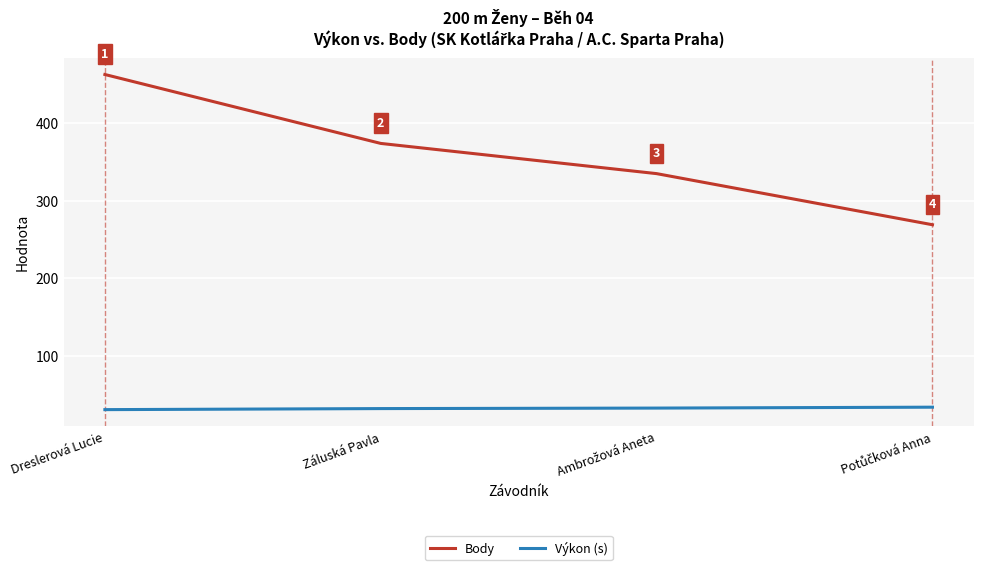

True or false: Výkon (s) and Body intersect in this chart.

False